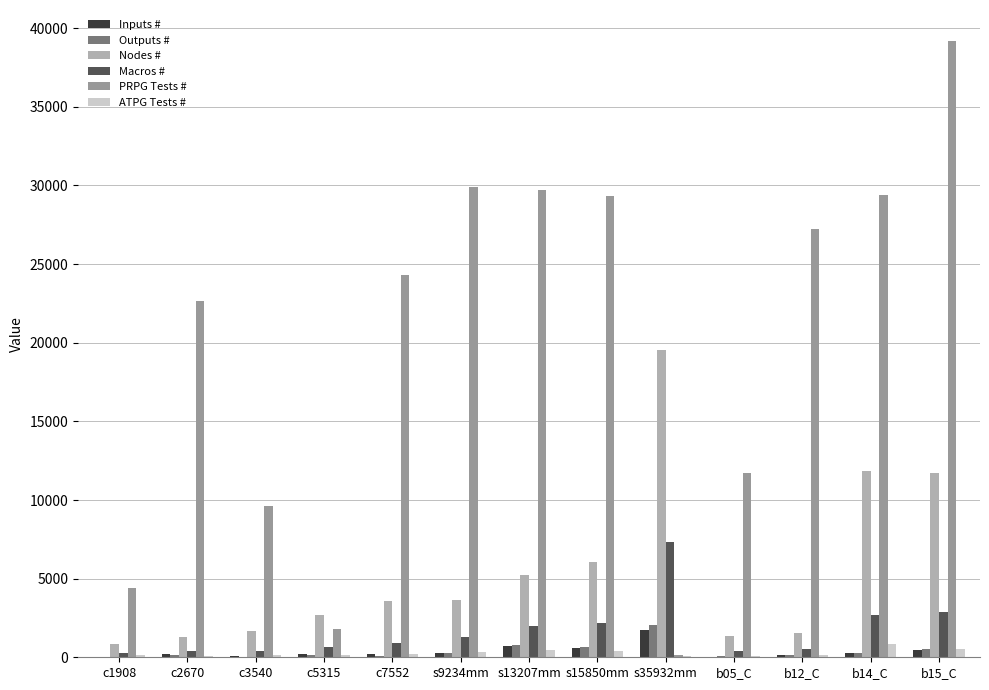

Read the Outputs # value at b12_C.

127